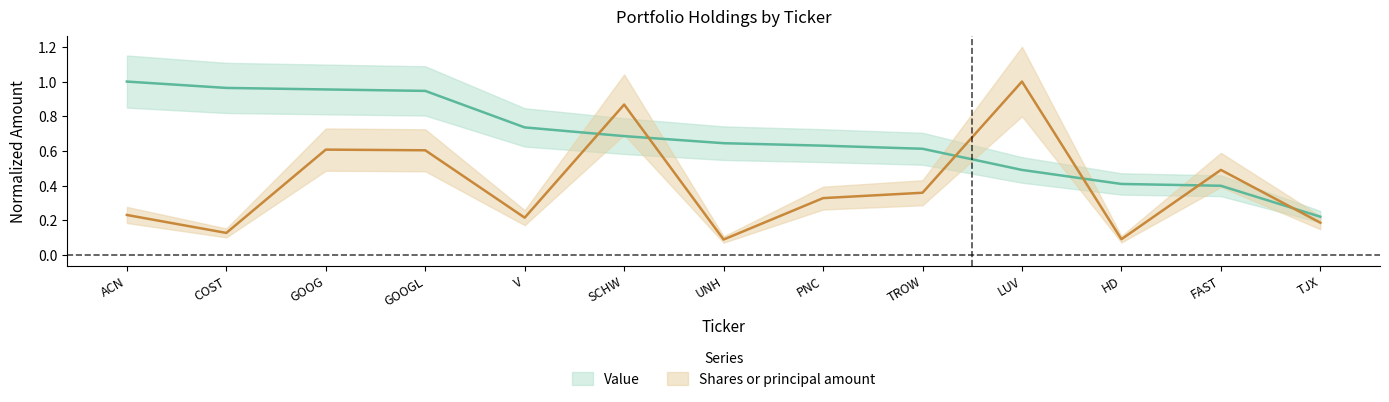

The value of Shares or principal amount at ACN is 0.1. True or false?

False